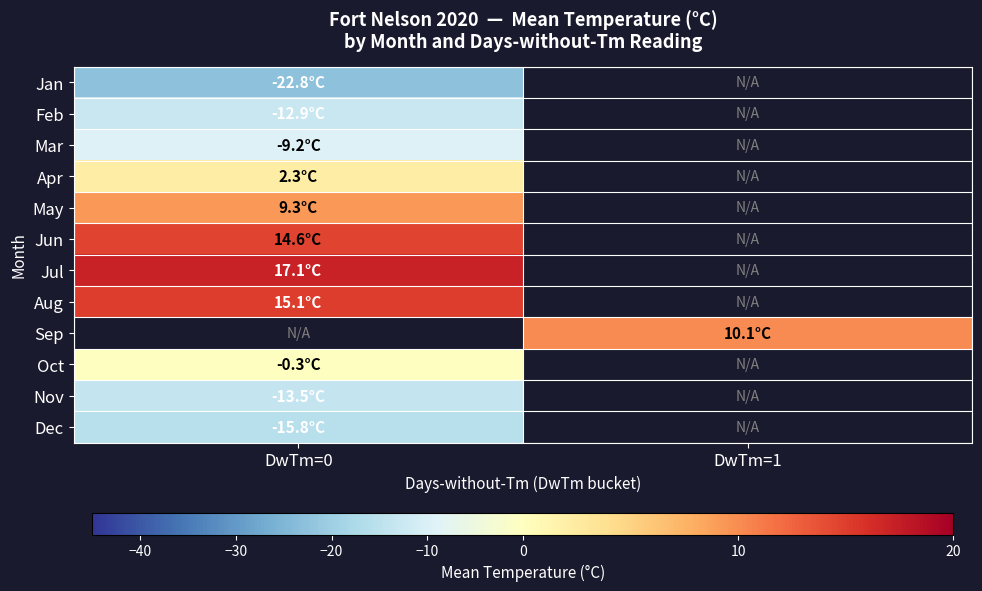

At how many categories does at least one series exceed -21?

2